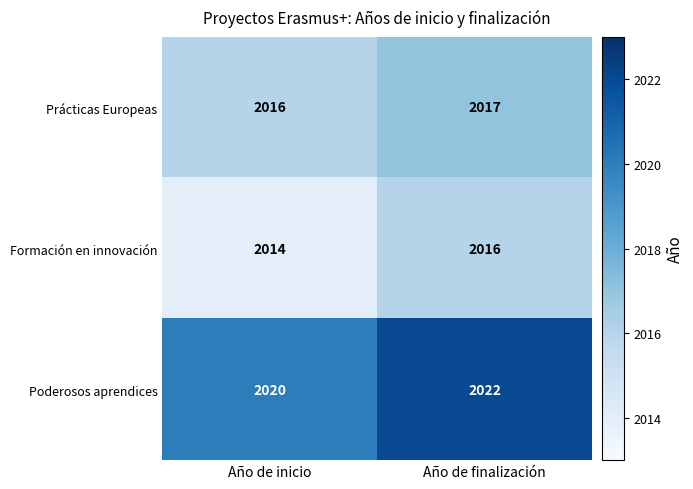

Count the number of data series in this chart.

3